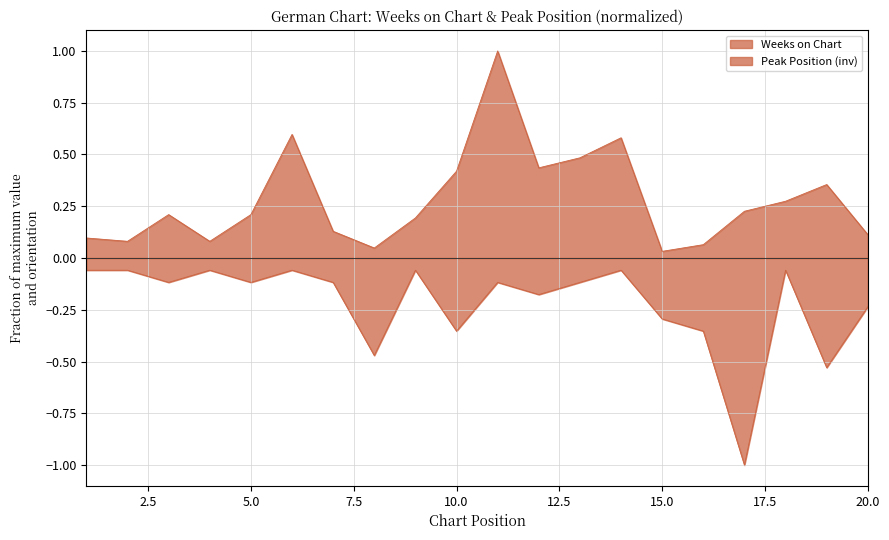

The value of Weeks on Chart at 18 is 0.4. True or false?

False